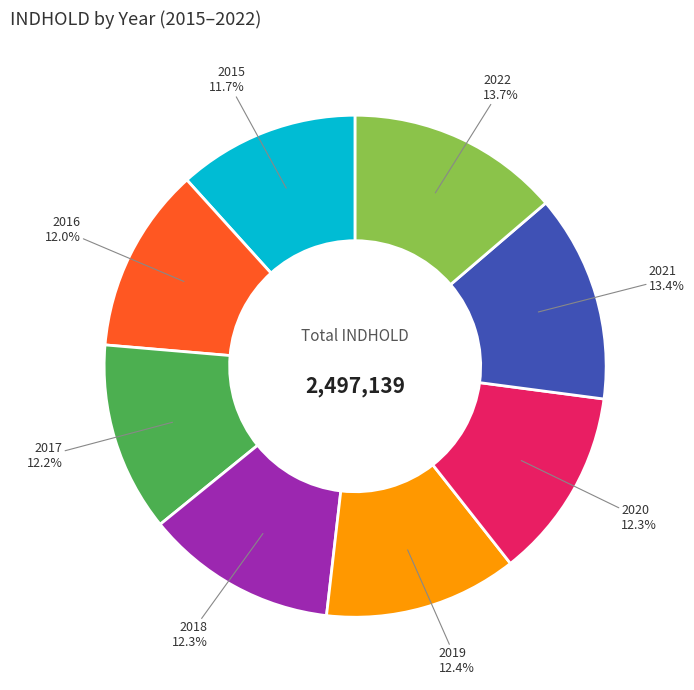

Does 2015 represent more than half of the total?

No